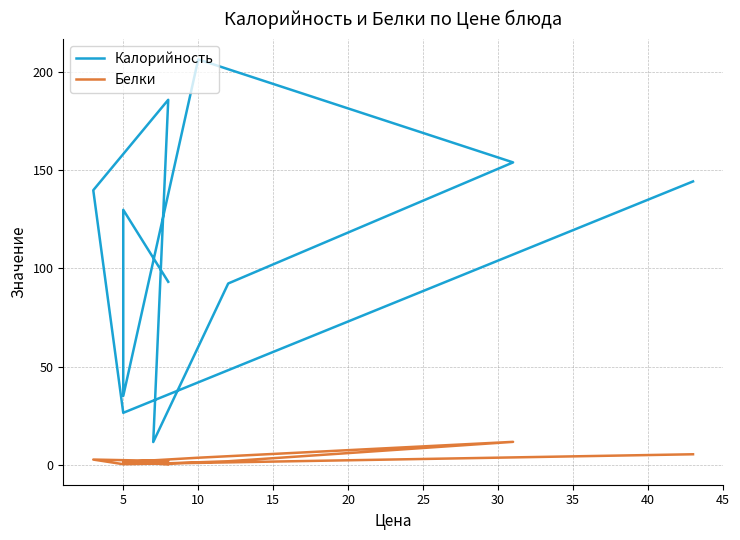

True or false: Белки and Калорийность cross at least once.

False